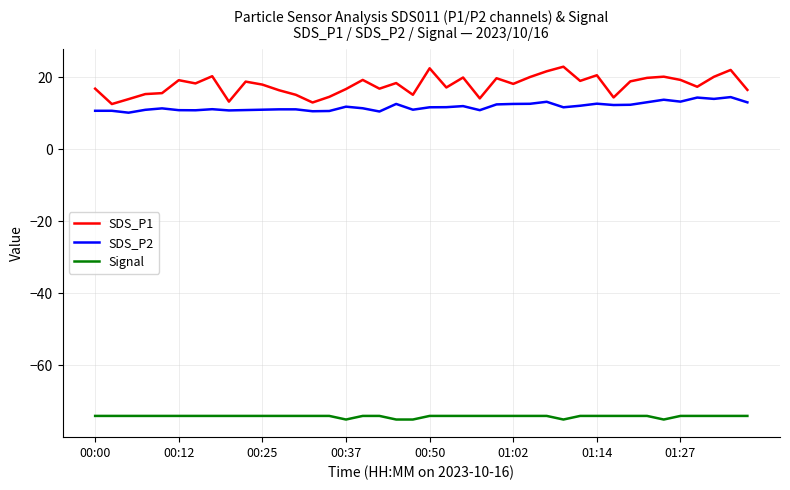

Which series has the largest range (max minus min)?

SDS_P1